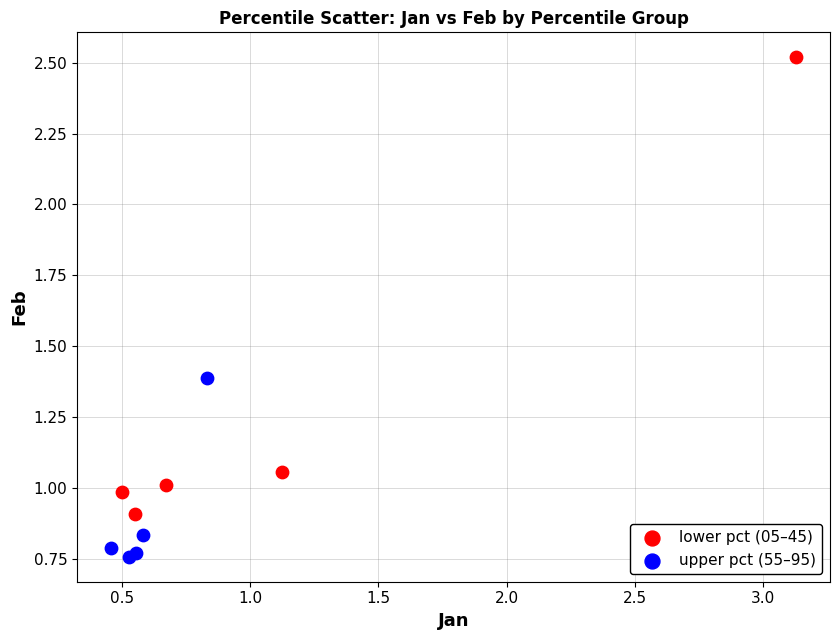

What are all the series names shown in the legend?

lower pct (05–45), upper pct (55–95)